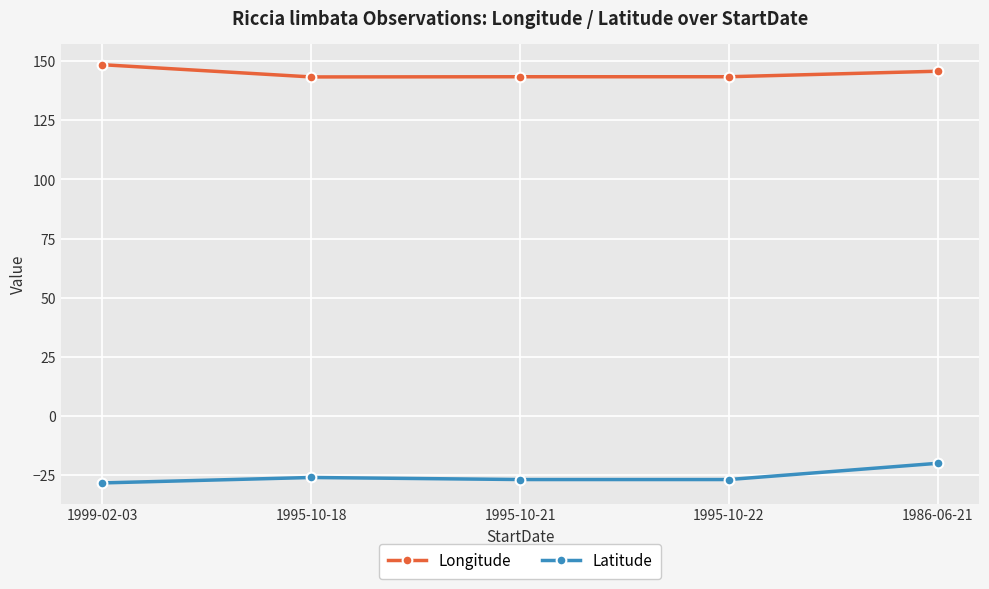

True or false: Latitude has more than 2 interior local peaks.

False